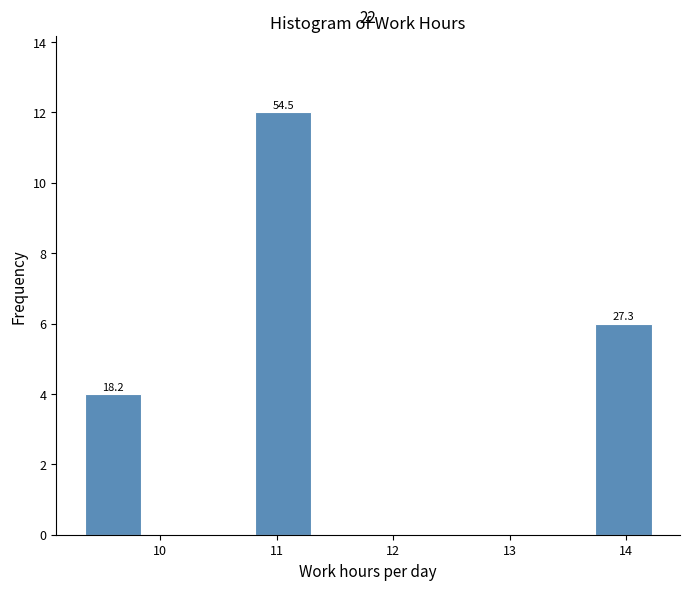

Which range on the x-axis has the tallest bar?

10.8 to 11.3